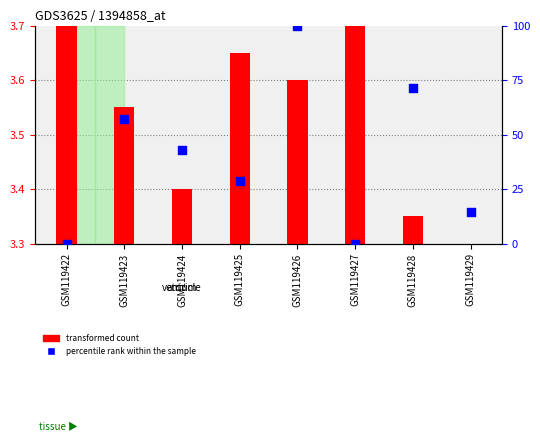

What is the change in value from GSM119422 to GSM119423?

+57.1